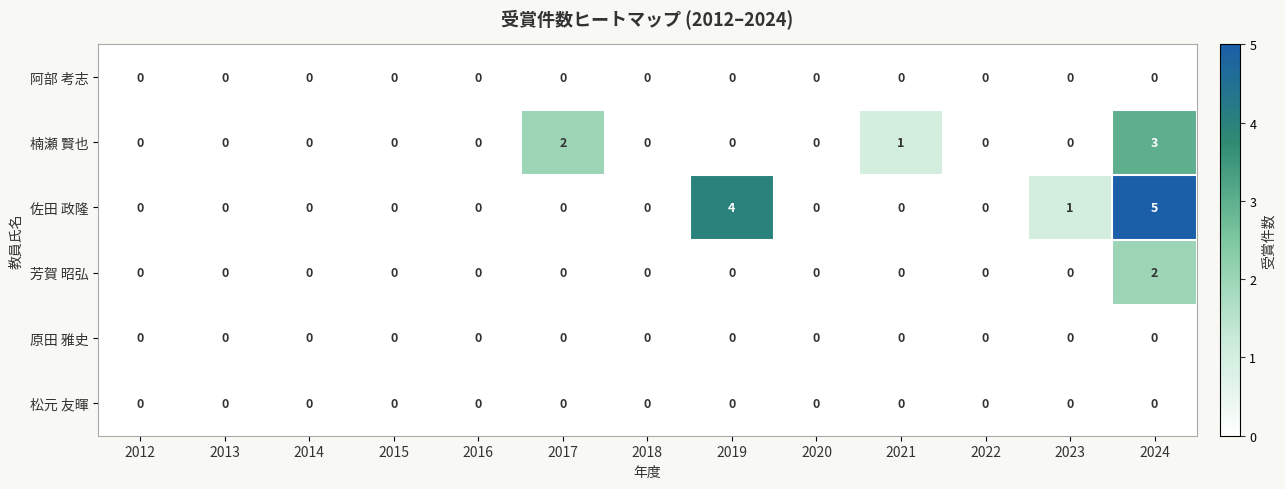

What is the difference between the highest and lowest values at 2024?

5